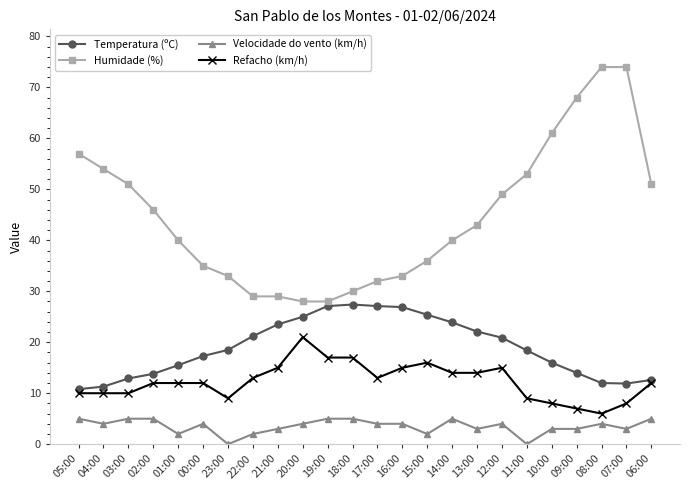

List the series in order of their overall mean, lowest first.

Velocidade do vento (km/h), Refacho (km/h), Temperatura (ºC), Humidade (%)